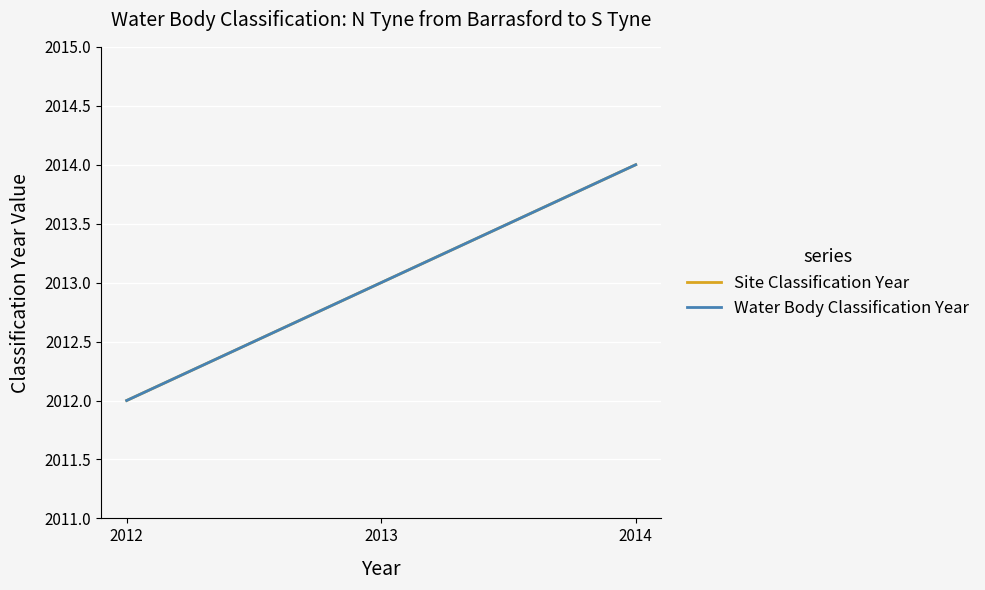

What is the total value across all series at 2014?

4028